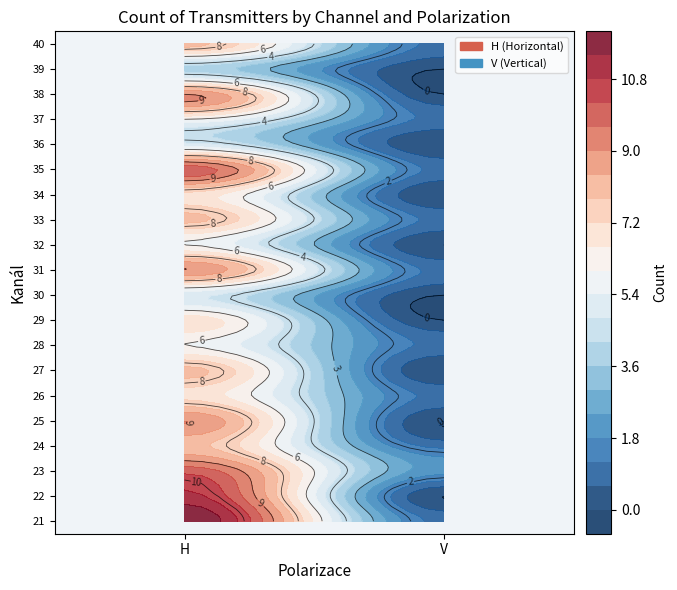

How many categories are shown in the chart?

2